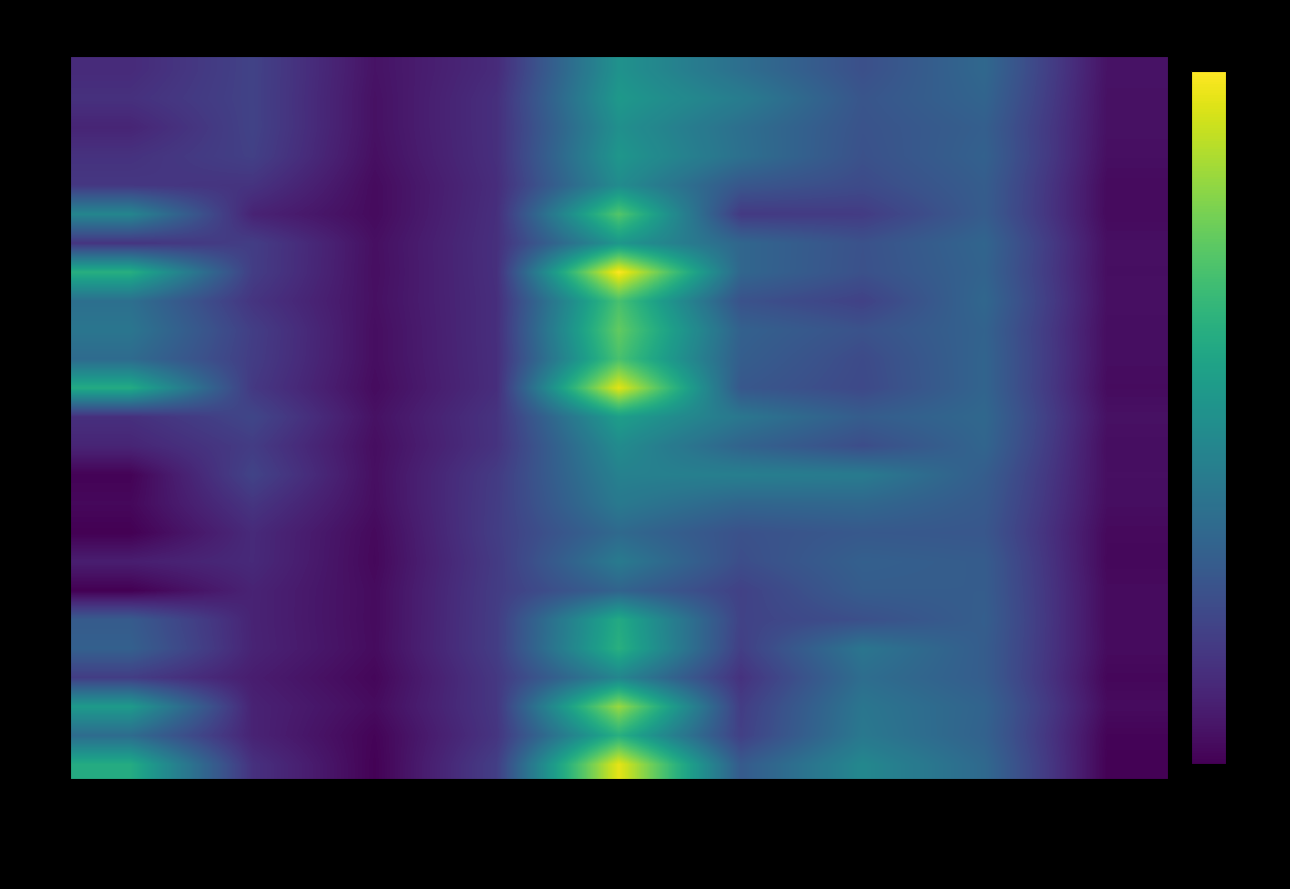

Reading right to left, transcribe all the data shown in this chart.

1988: Net SW Loss=66271.9	GWCU=408035.9	M&I=295553.8	SW Demand=438024.2	Basin Water Supply=613663.1	GWDP=152996.8	Res Evap=66271.9	SWCU=242611.5	Platte R. Duncan=151782.8
1989: Net SW Loss=60380.8	GWCU=390977.4	M&I=320450.4	SW Demand=506128.1	Basin Water Supply=644076.0	GWDP=169040.0	Res Evap=60380.8	SWCU=241856.7	Platte R. Duncan=172798.6
1990: Net SW Loss=60367.1	GWCU=366239.6	M&I=310541.1	SW Demand=440982.6	Basin Water Supply=602390.7	GWDP=169057.3	Res Evap=60367.1	SWCU=243195.1	Platte R. Duncan=129771.2
1991: Net SW Loss=54066.1	GWCU=376672.0	M&I=302355.0	SW Demand=447068.0	Basin Water Supply=634260.5	GWDP=168487.6	Res Evap=54066.1	SWCU=233848.0	Platte R. Duncan=177858.8
1992: Net SW Loss=40839.1	GWCU=357390.2	M&I=275752.8	SW Demand=328123.6	Basin Water Supply=583268.5	GWDP=160207.3	Res Evap=40839.1	SWCU=183604.4	Platte R. Duncan=198617.8
1993: Net SW Loss=39662.2	GWCU=353443.5	M&I=215196.5	SW Demand=207115.1	Basin Water Supply=881360.8	GWDP=166158.7	Res Evap=39662.2	SWCU=123414.9	Platte R. Duncan=552125.0
1994: Net SW Loss=54838.9	GWCU=395232.2	M&I=304503.0	SW Demand=399936.5	Basin Water Supply=636032.7	GWDP=169321.7	Res Evap=54838.9	SWCU=223340.4	Platte R. Duncan=188531.6
1995: Net SW Loss=52765.6	GWCU=386126.1	M&I=301147.8	SW Demand=400000.9	Basin Water Supply=1198149.0	GWDP=168936.4	Res Evap=52765.6	SWCU=221837.3	Platte R. Duncan=754609.7
1996: Net SW Loss=56341.7	GWCU=403750.5	M&I=238366.7	SW Demand=307820.1	Basin Water Supply=852507.1	GWDP=164835.0	Res Evap=56341.7	SWCU=188687.6	Platte R. Duncan=442642.9
1997: Net SW Loss=50037.9	GWCU=383993.0	M&I=306921.7	SW Demand=376253.8	Basin Water Supply=912756.0	GWDP=166270.4	Res Evap=50037.9	SWCU=224362.2	Platte R. Duncan=472085.5
1998: Net SW Loss=50432.8	GWCU=390613.6	M&I=275351.1	SW Demand=360411.7	Basin Water Supply=855562.4	GWDP=164277.8	Res Evap=50432.8	SWCU=219196.9	Platte R. Duncan=421654.9
1999: Net SW Loss=42989.4	GWCU=390649.8	M&I=268752.0	SW Demand=331338.5	Basin Water Supply=1147204.3	GWDP=163472.8	Res Evap=42989.4	SWCU=204043.4	Platte R. Duncan=736698.6
2000: Net SW Loss=60681.7	GWCU=407781.4	M&I=354248.1	SW Demand=477553.7	Basin Water Supply=673469.6	GWDP=184230.2	Res Evap=60681.7	SWCU=258727.1	Platte R. Duncan=169830.5
2001: Net SW Loss=49672.1	GWCU=395677.7	M&I=285230.4	SW Demand=386855.4	Basin Water Supply=580692.4	GWDP=182983.9	Res Evap=49672.1	SWCU=217702.9	Platte R. Duncan=130333.5
2002: Net SW Loss=53648.8	GWCU=359167.0	M&I=498226.0	SW Demand=518591.3	Basin Water Supply=529859.3	GWDP=213388.1	Res Evap=53648.8	SWCU=246559.4	Platte R. Duncan=16263.0
2003: Net SW Loss=50101.9	GWCU=341487.6	M&I=404917.0	SW Demand=395511.0	Basin Water Supply=490276.8	GWDP=218563.2	Res Evap=50101.9	SWCU=190316.2	Platte R. Duncan=31295.5
2004: Net SW Loss=35770.9	GWCU=328381.6	M&I=337324.3	SW Demand=302819.3	Basin Water Supply=414354.6	GWDP=221971.9	Res Evap=35770.9	SWCU=149179.0	Platte R. Duncan=7432.8
2005: Net SW Loss=32482.5	GWCU=353052.6	M&I=371104.2	SW Demand=288417.6	Basin Water Supply=496655.1	GWDP=211784.9	Res Evap=32482.5	SWCU=147674.7	Platte R. Duncan=104713.0
2006: Net SW Loss=41381.4	GWCU=355723.5	M&I=355111.4	SW Demand=237492.5	Basin Water Supply=388309.1	GWDP=216578.2	Res Evap=41381.4	SWCU=123673.8	Platte R. Duncan=6675.7
2007: Net SW Loss=40670.2	GWCU=362525.6	M&I=296601.2	SW Demand=242525.0	Basin Water Supply=731576.3	GWDP=219619.9	Res Evap=40670.2	SWCU=123287.3	Platte R. Duncan=347998.9
2008: Net SW Loss=42911.8	GWCU=354770.4	M&I=471495.6	SW Demand=228088.3	Basin Water Supply=760624.0	GWDP=220214.6	Res Evap=42911.8	SWCU=125433.9	Platte R. Duncan=372063.8
2009: Net SW Loss=27356.3	GWCU=355789.6	M&I=433727.8	SW Demand=176892.9	Basin Water Supply=552156.6	GWDP=200448.4	Res Evap=27356.3	SWCU=101548.5	Platte R. Duncan=222803.5
2010: Net SW Loss=42747.5	GWCU=386761.3	M&I=473031.1	SW Demand=219902.1	Basin Water Supply=1017341.0	GWDP=198292.2	Res Evap=42747.5	SWCU=121065.9	Platte R. Duncan=655235.5
2011: Net SW Loss=19241.4	GWCU=379276.0	M&I=484924.1	SW Demand=230781.7	Basin Water Supply=759004.4	GWDP=190125.0	Res Evap=19241.4	SWCU=123051.0	Platte R. Duncan=426587.0
2012: Net SW Loss=12936.7	GWCU=411896.5	M&I=561182.1	SW Demand=345365.6	Basin Water Supply=1153423.9	GWDP=226906.0	Res Evap=12936.7	SWCU=174348.2	Platte R. Duncan=739233.0